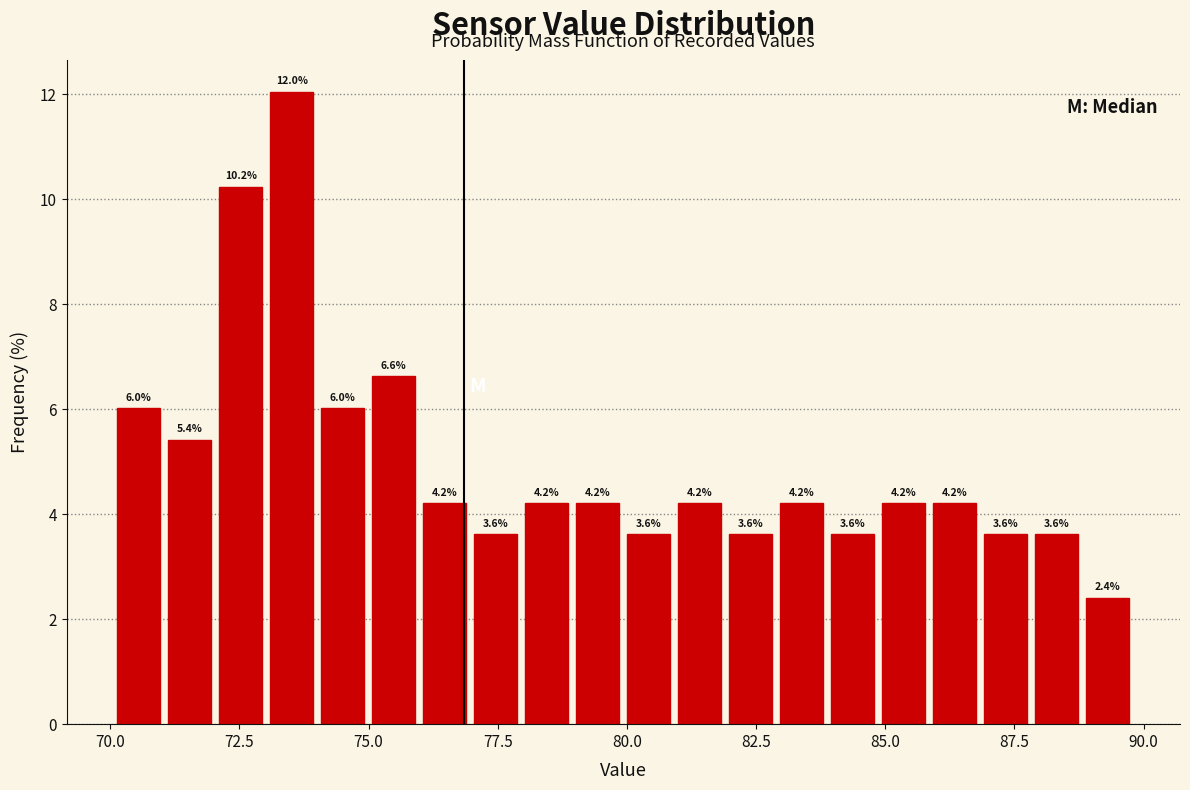

Read against the x-axis, roughly where is the centre of the tallest bar?

73.5